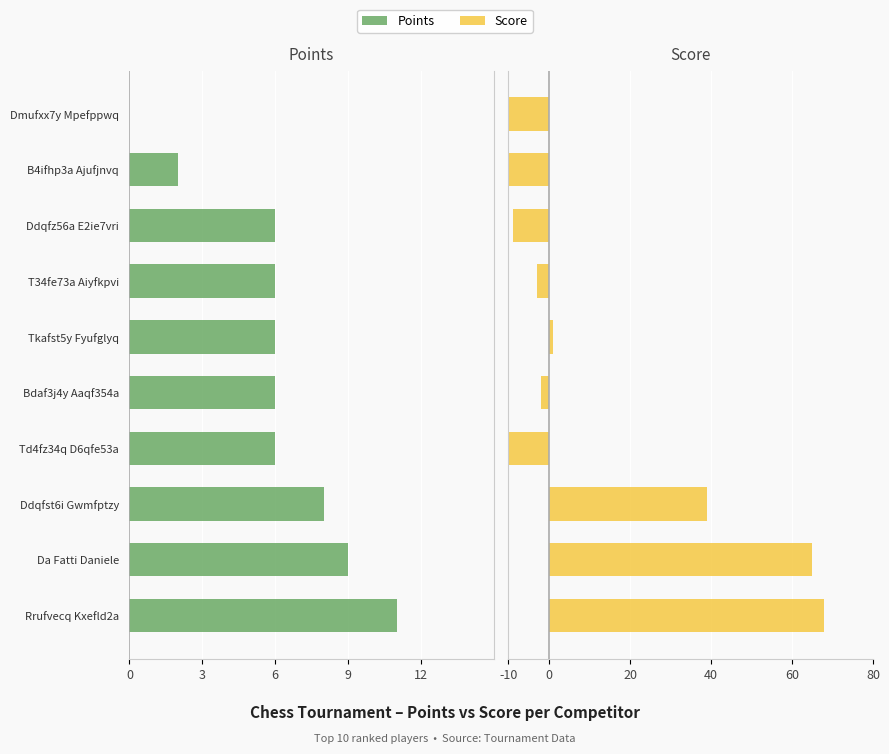

Between Td4fz34q D6qfe53a and T34fe73a Aiyfkpvi, which series saw the biggest shift?

Score